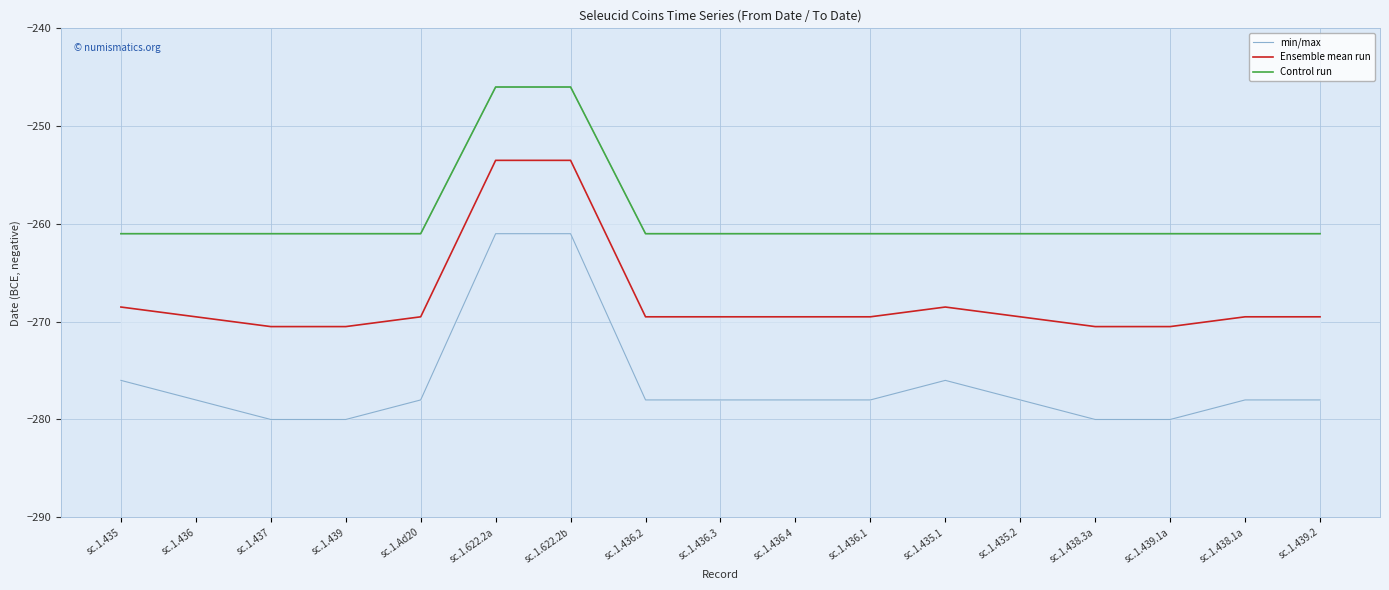

What is the average value of the Ensemble mean run series?

-267.7